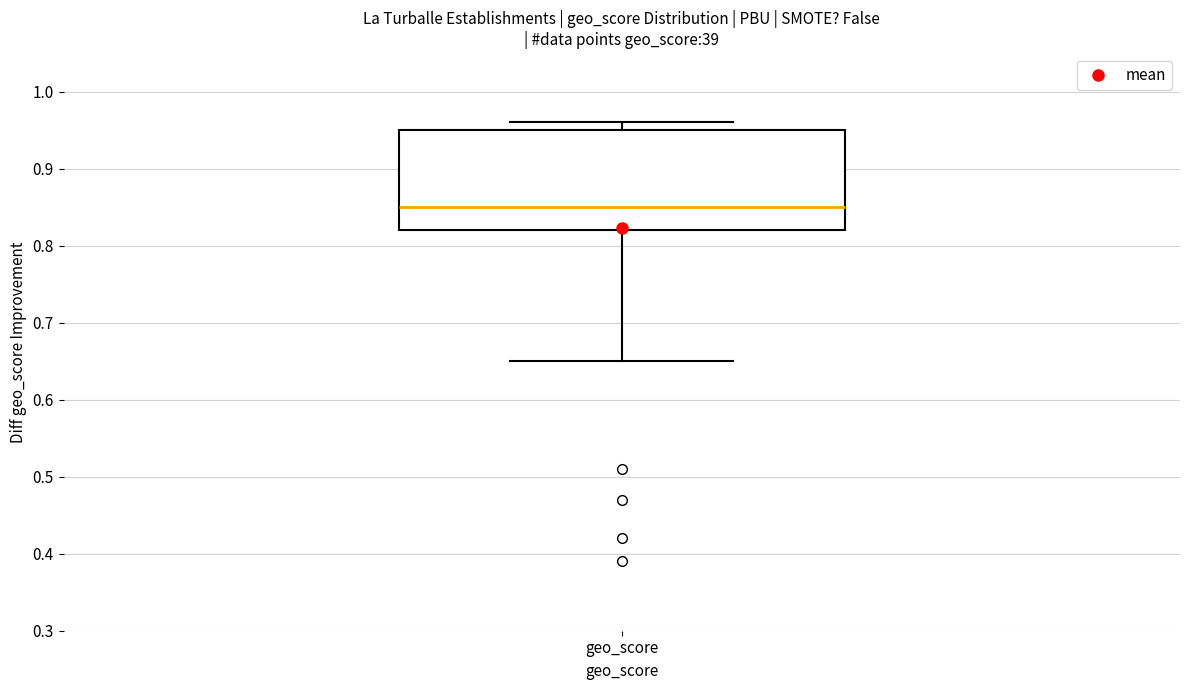

Read this box plot against the y-axis: the position of the median line, the range covered by the box, and the ends of both whiskers. The values are not printed on the chart, so give them approximately, as read against the axis.

median 0.85, box 0.82 to 0.95, whiskers 0.65 to 0.96